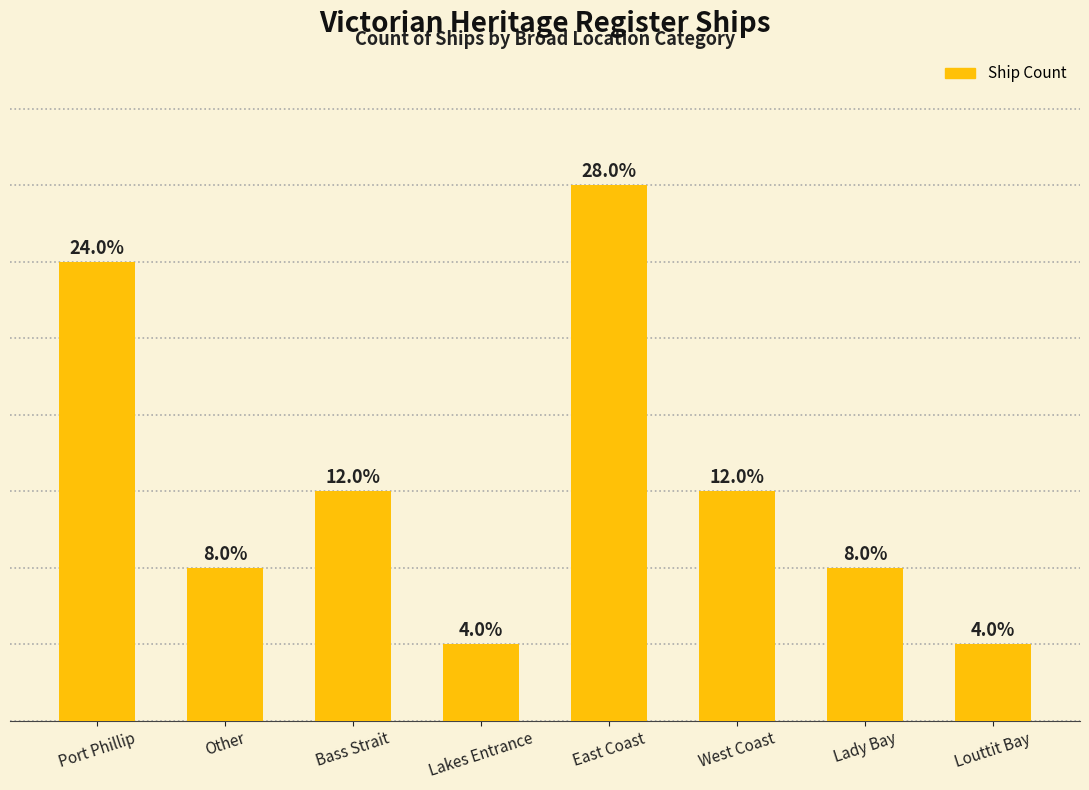

Where is the data nearest to the value 4?

Bass Strait